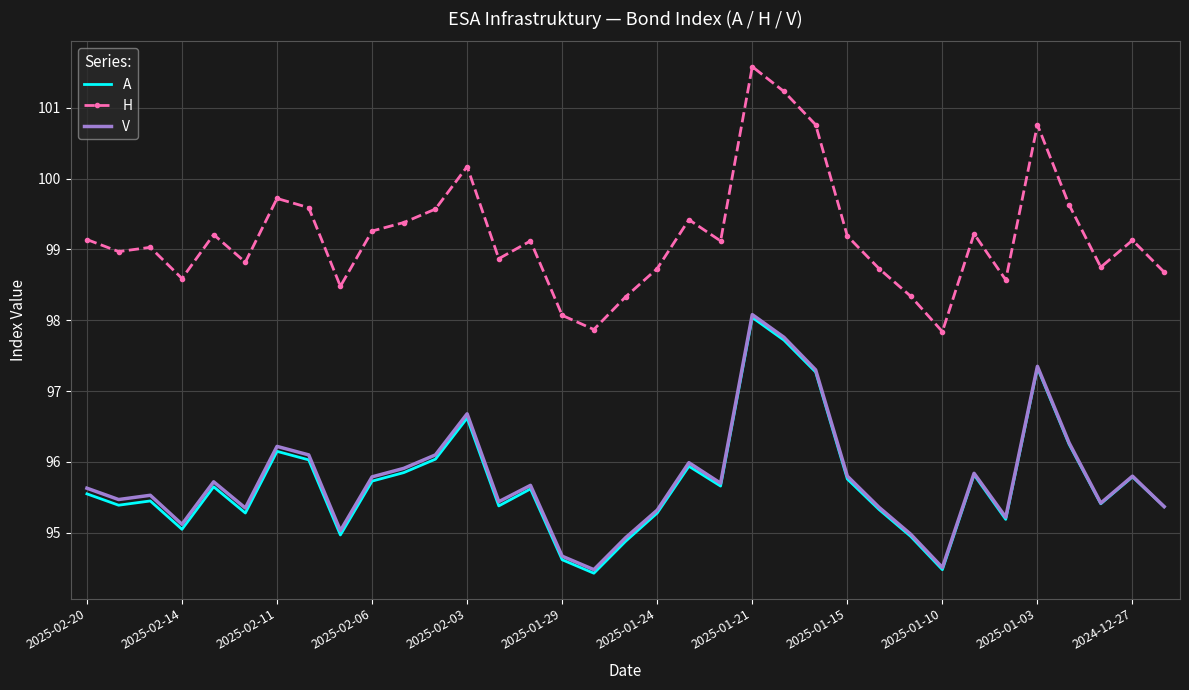

What is the greatest value displayed?

101.6